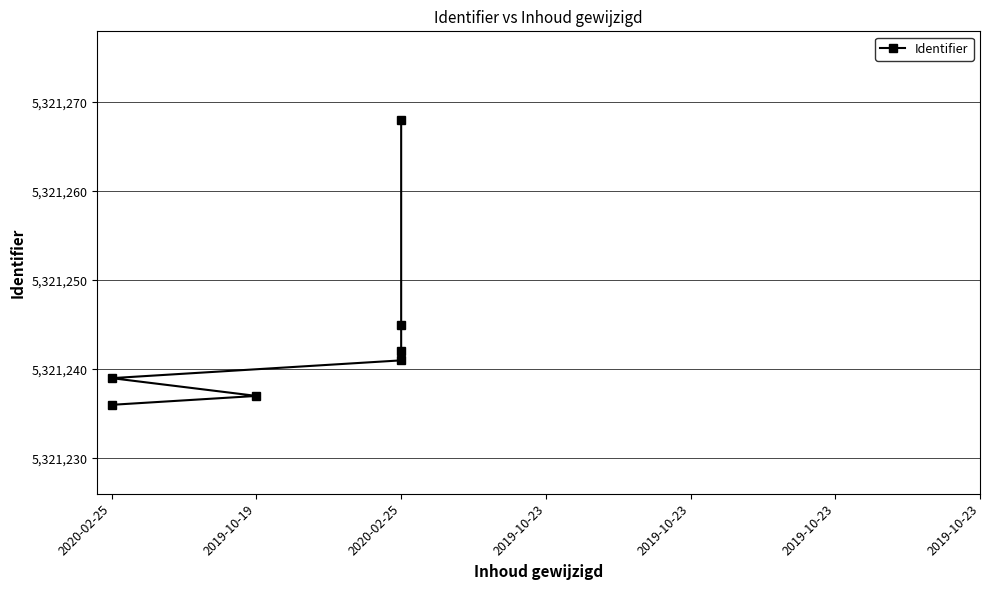

Rank the categories by value from highest to lowest.

2020-02-25, 2020-02-25, 2020-02-25, 2020-02-25, 2020-02-25, 2019-10-19, 2020-02-25